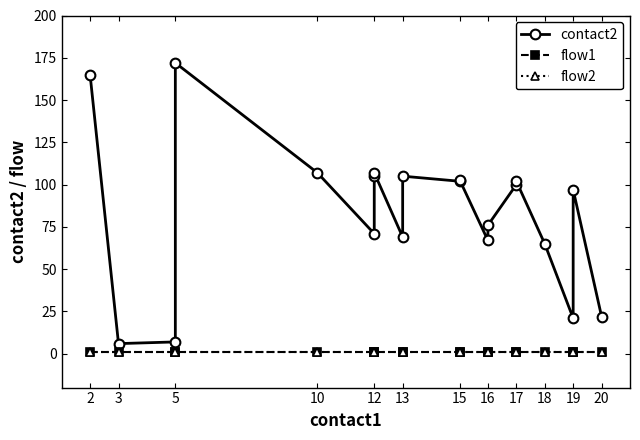

What is the average value of the flow2 series?

1